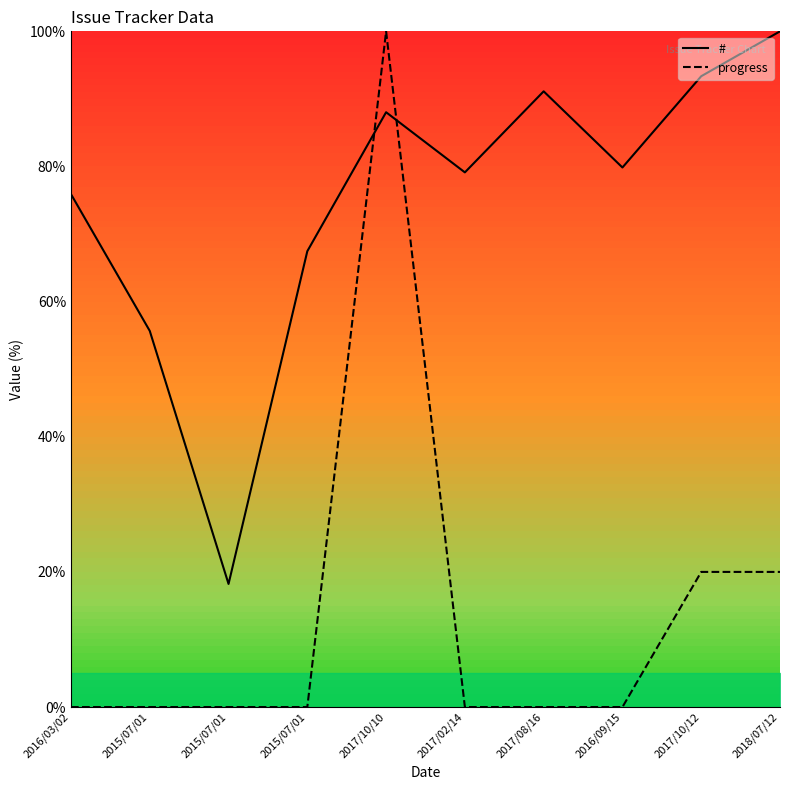

What is the label of the 1st point from the right?

2018/07/12